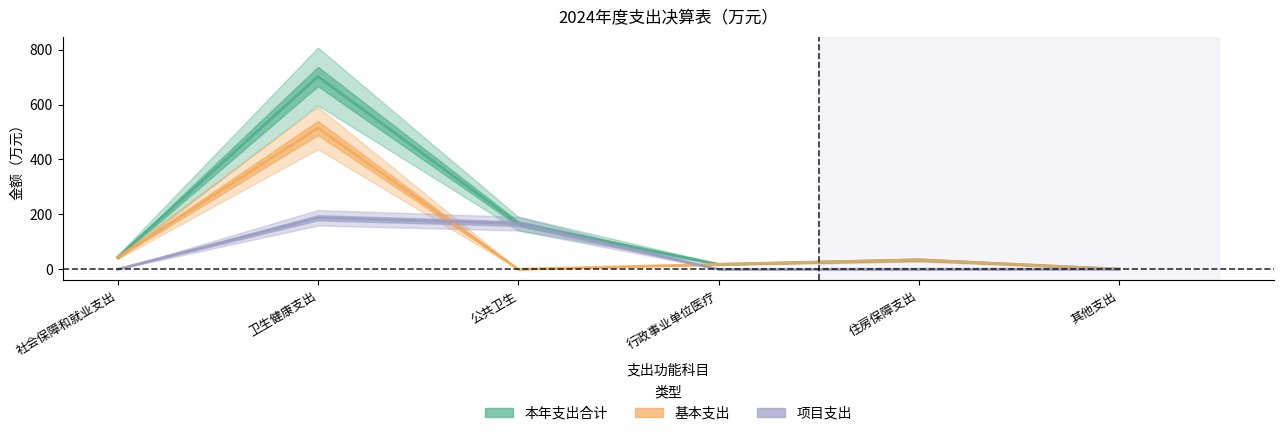

What is the sum of all 基本支出 values?

610.2